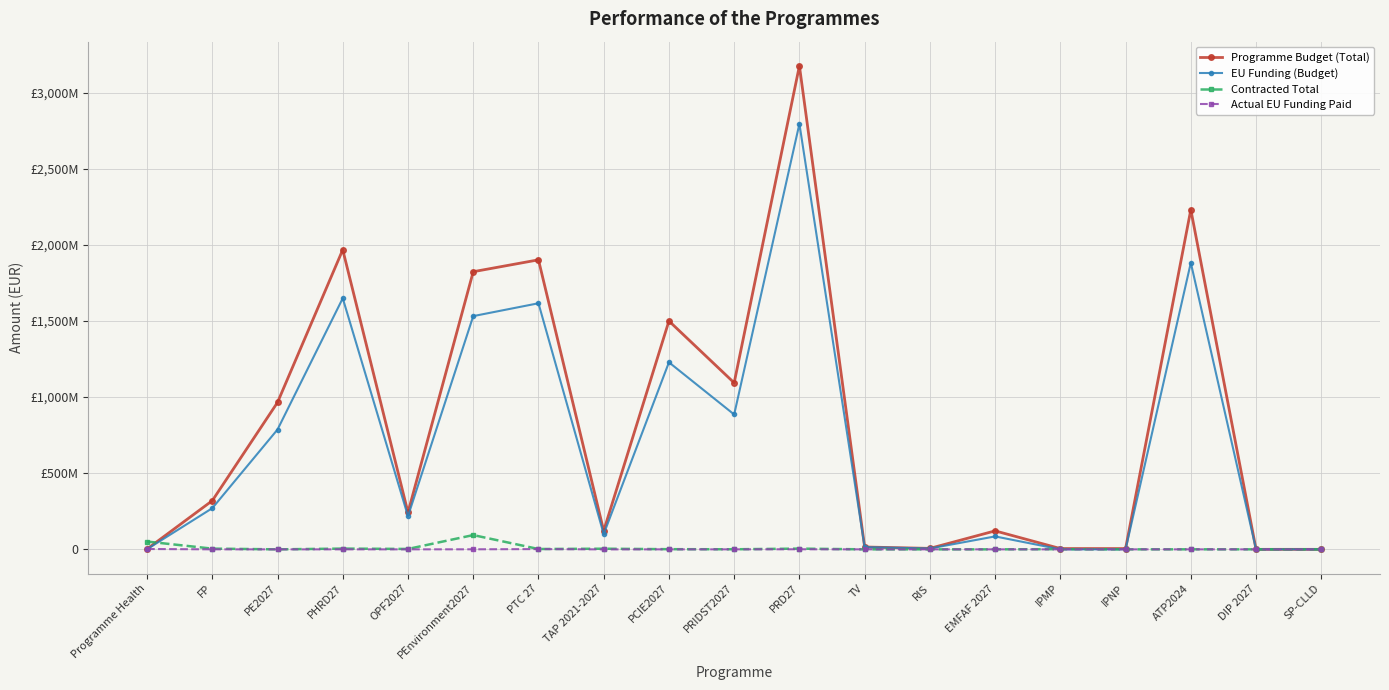

What is the highest value of the Programme Budget (Total) series?

3175060538.0